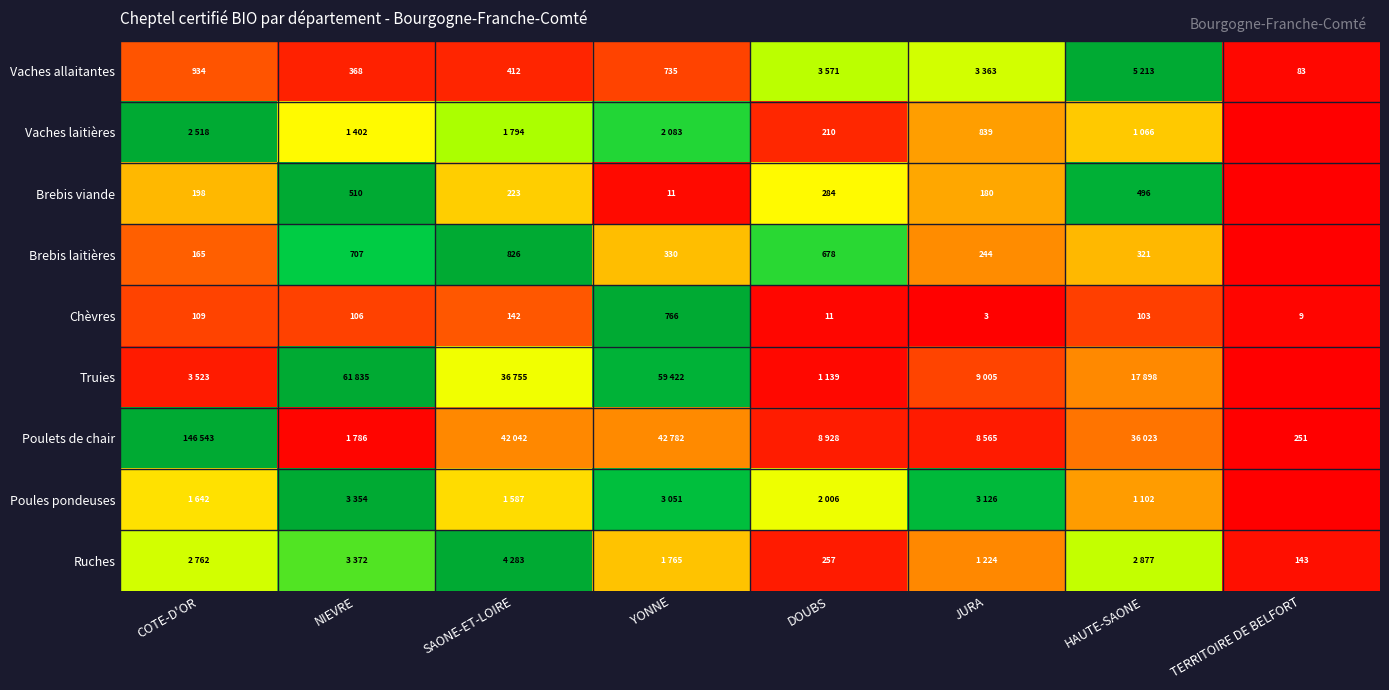

Count the number of data series in this chart.

9